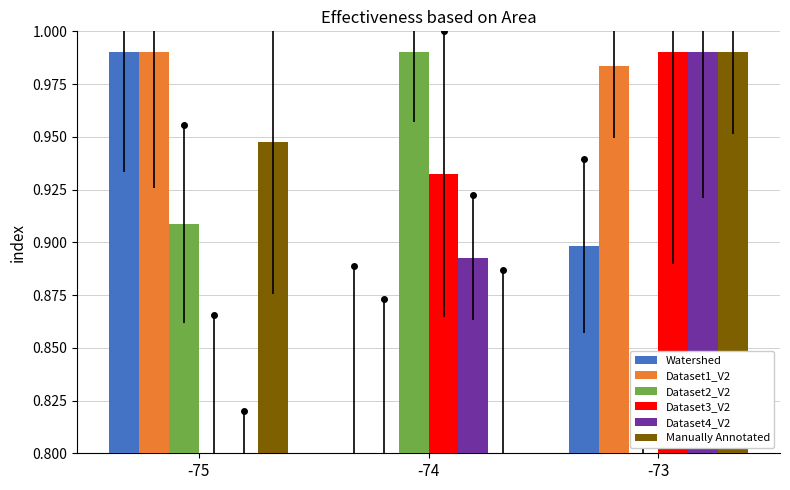

Reading right to left, extract all data points from this chart.

Watershed: -73=0.9	-74=0.8	-75=1.0
Dataset1_V2: -73=1.0	-74=0.8	-75=1.0
Dataset2_V2: -73=0.8	-74=1.0	-75=0.9
Dataset3_V2: -73=1.0	-74=0.9	-75=0.8
Dataset4_V2: -73=1.0	-74=0.9	-75=0.8
Manually Annotated: -73=1.0	-74=0.8	-75=0.9